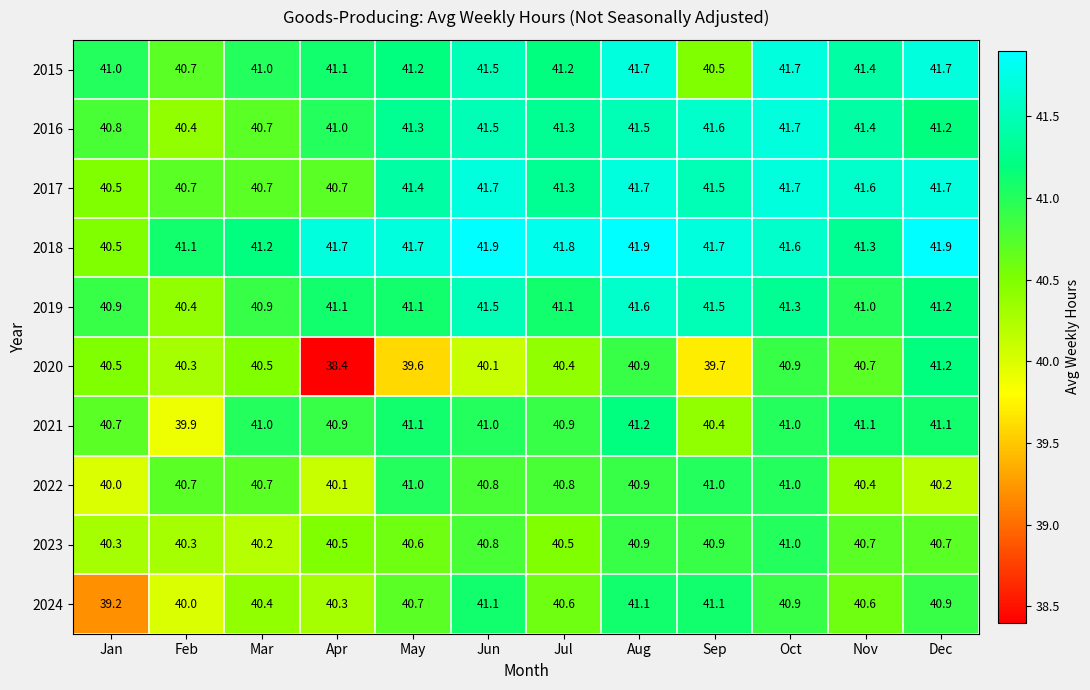

What is the spread (max minus min) of values at May?

2.1